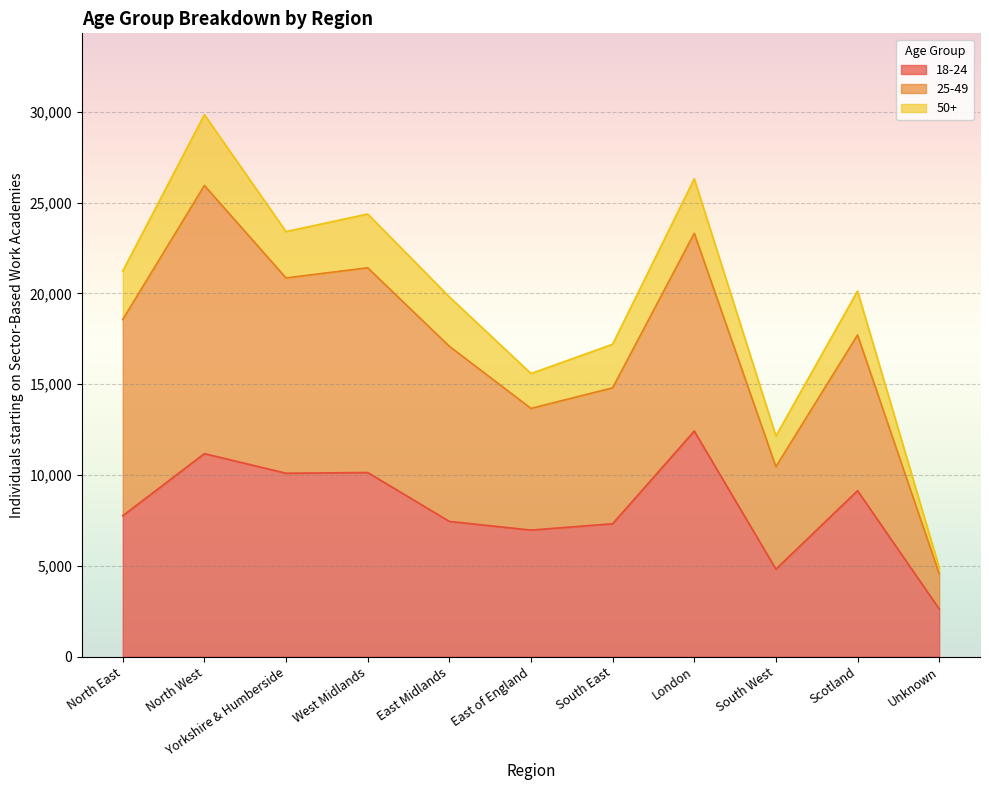

The value of 18-24 at Unknown is 902. True or false?

False